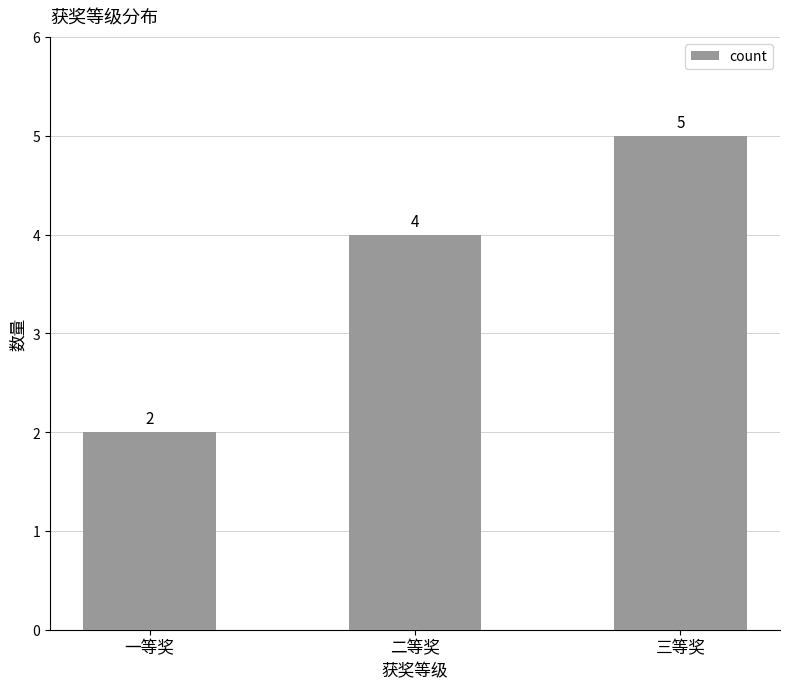

Reading left to right, extract all data points from this chart.

一等奖=2	二等奖=4	三等奖=5